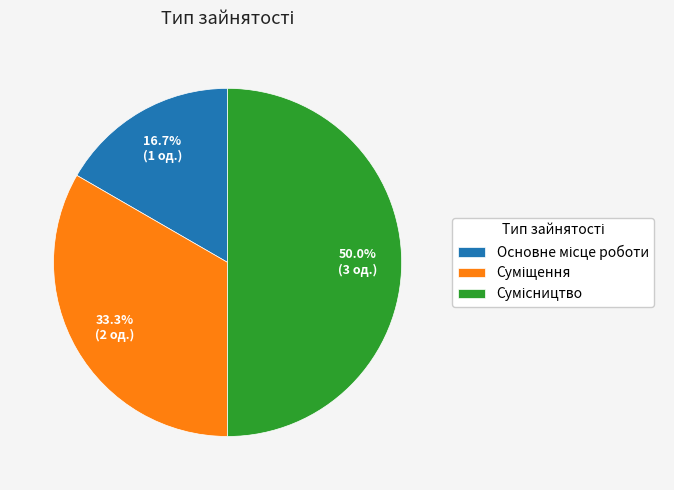

Rank the categories by value from lowest to highest.

Основне місце роботи, Суміщення, Сумісництво